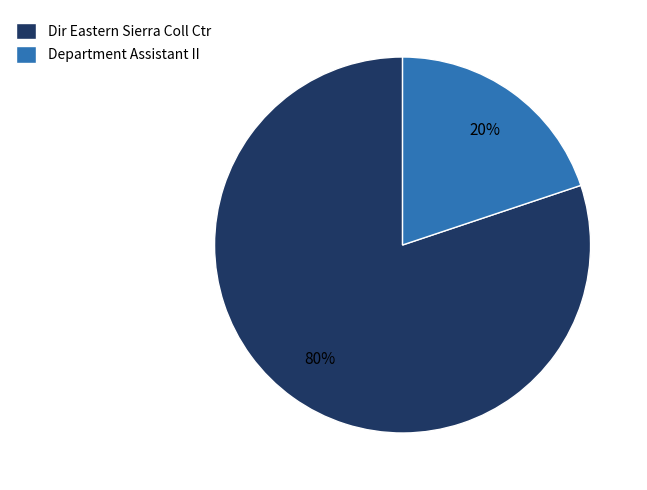

To the nearest percent, what percentage of the pie is Dir Eastern Sierra Coll Ctr?

80%